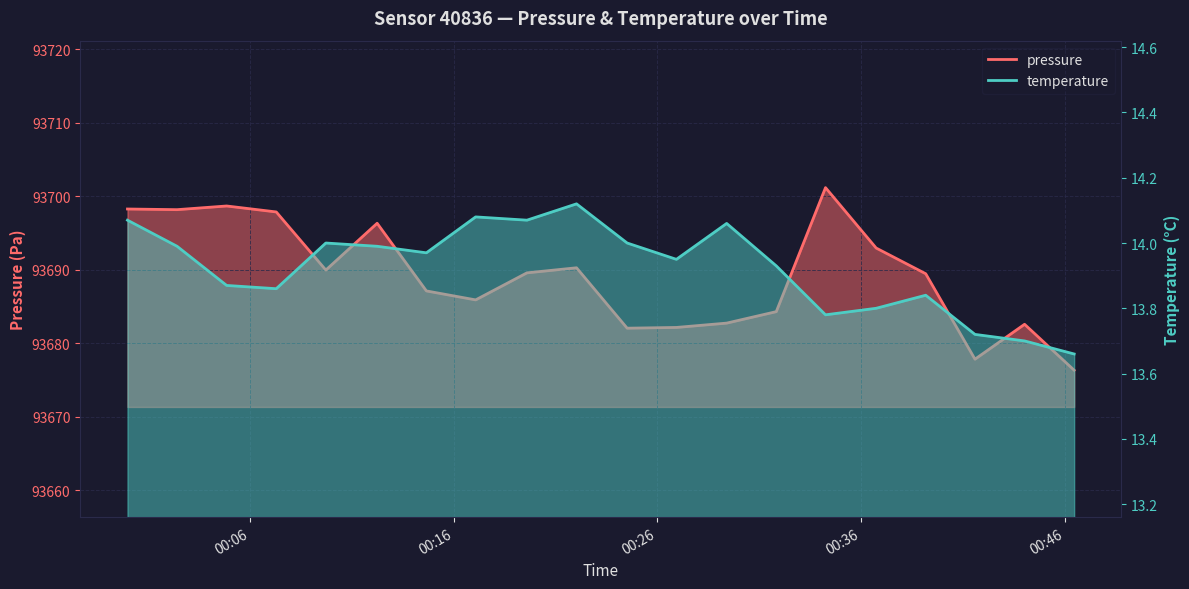

Which series changed the most between 2023-09-19T00:29:24 and 2023-09-19T00:41:35?

pressure